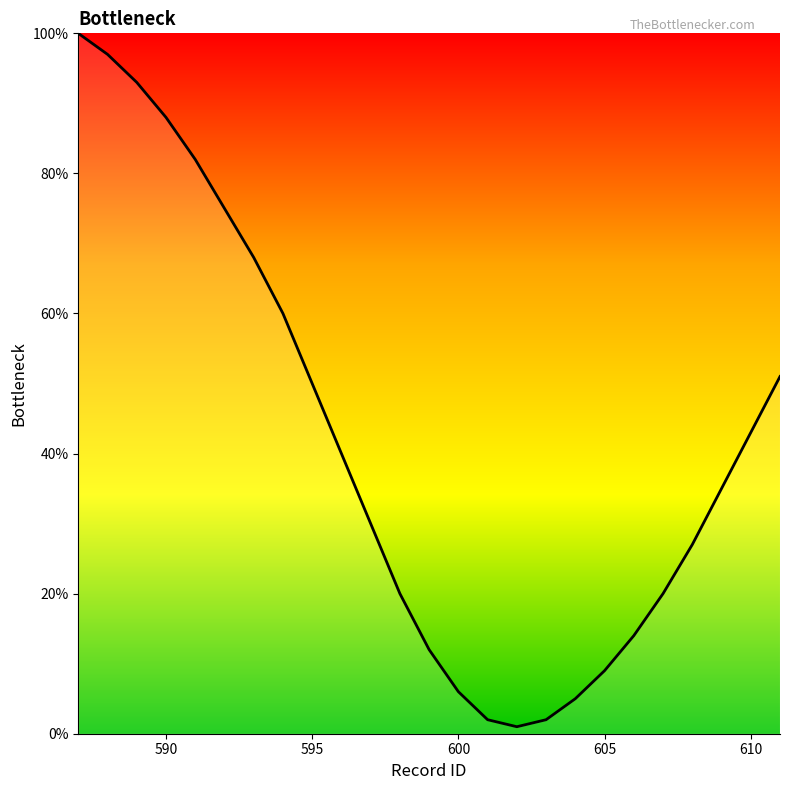

What is the maximum value shown in the chart?

100